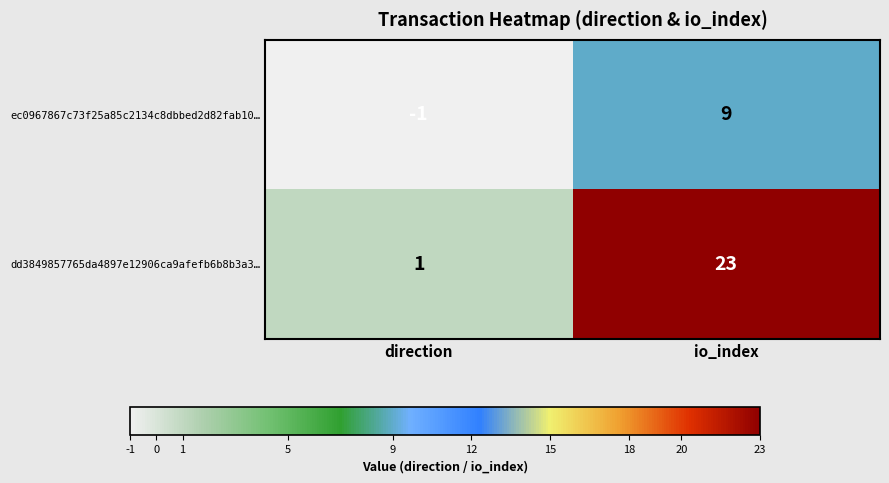

The dd3849857765da4897e12906ca9afefb6b8b3a3… series shows 0 at direction. True or false?

False